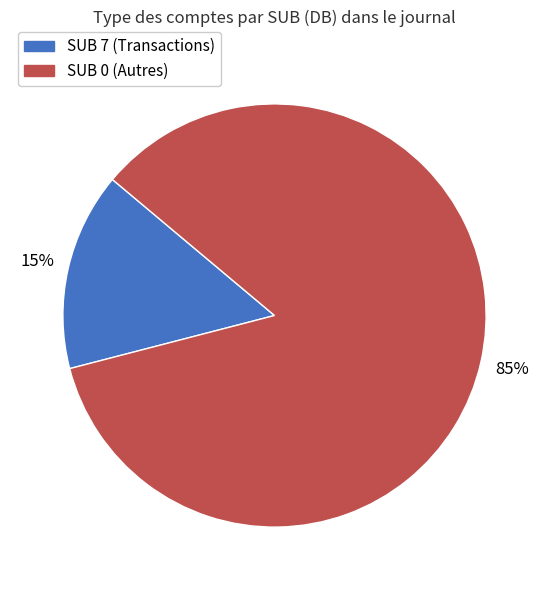

To the nearest percent, what is the difference between the largest and smallest slice percentages?

70%